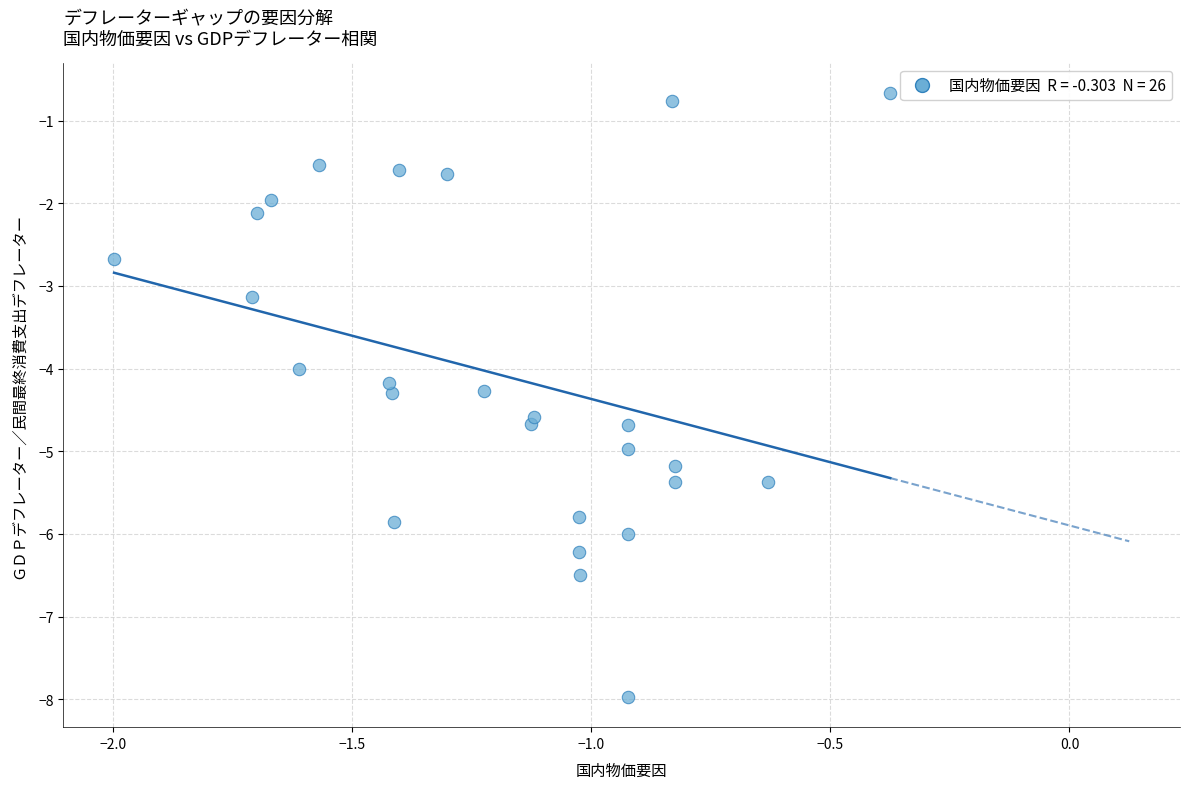

What is the range of X values (max minus min)?

1.6